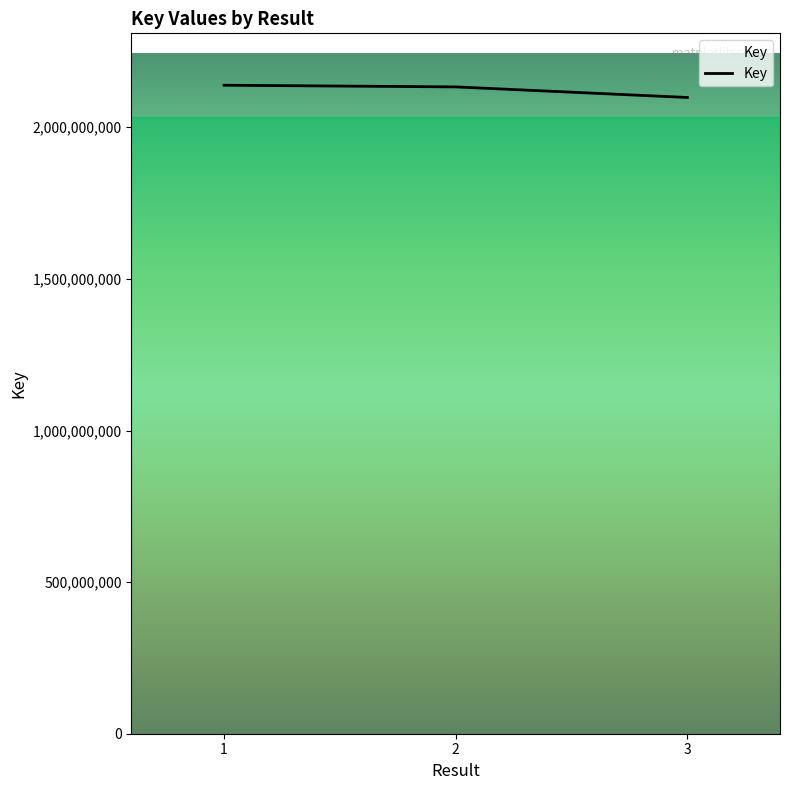

What value does the data have at 1, to the nearest 10?

2138780280